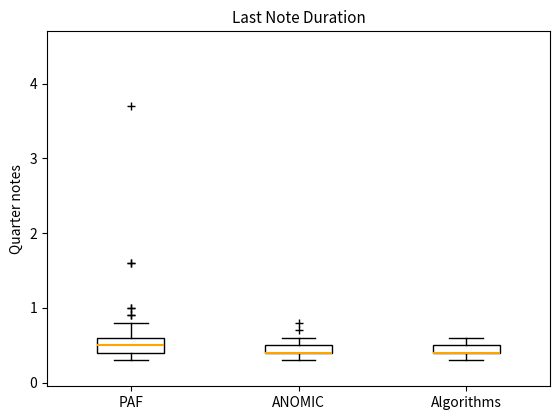

Where is the lower edge of the box for ANOMIC on the y-axis? The values are not printed on the chart, so give them approximately, as read against the axis.

0.4